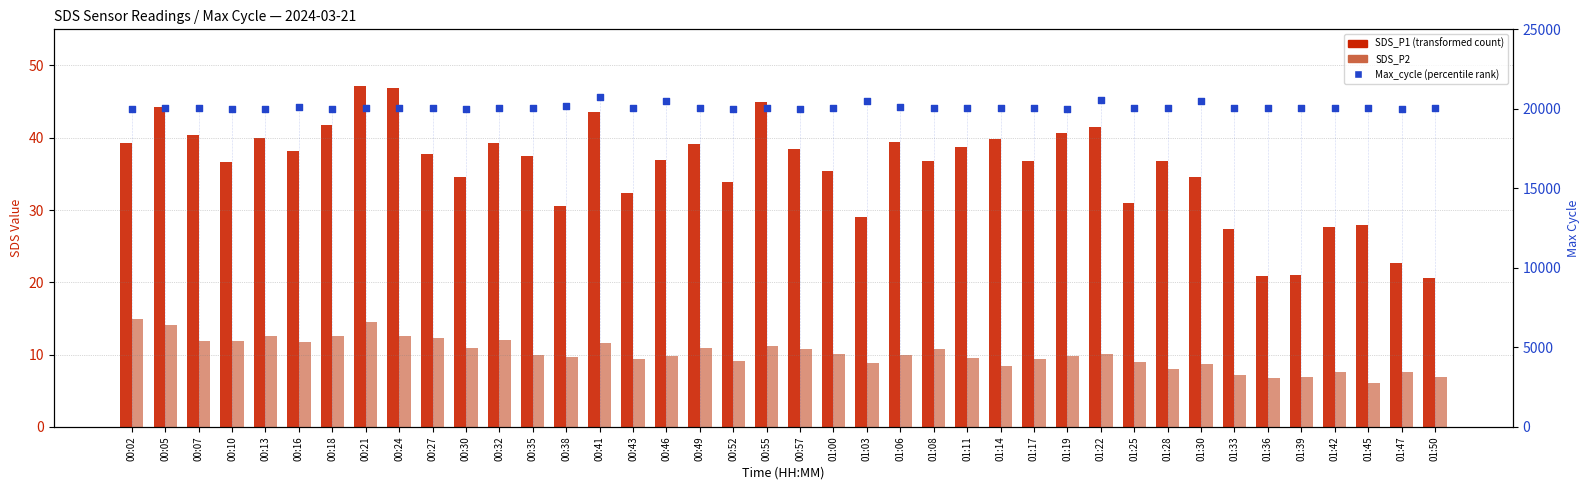

What is the total value across all series at 01:36?

20051.6